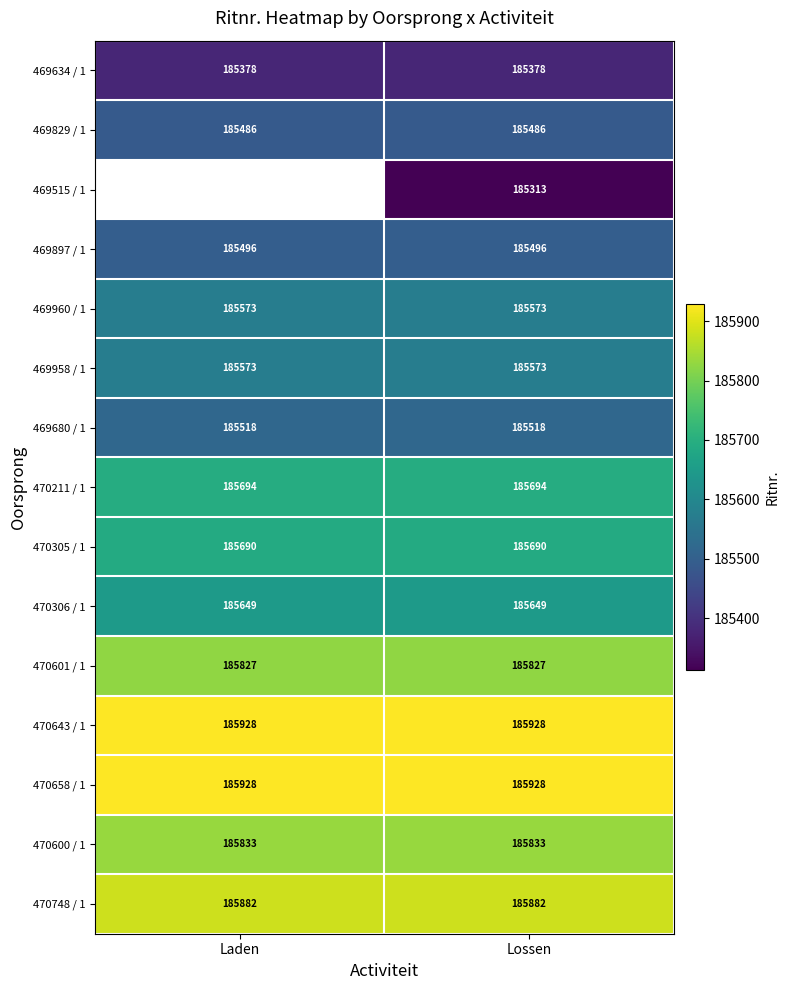

What is the minimum value for 469958 / 1?

185573